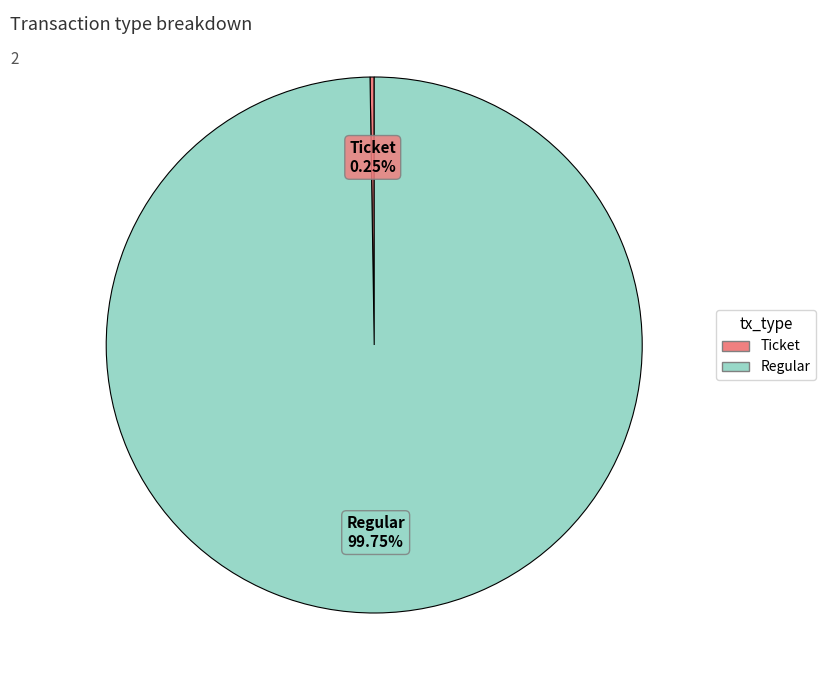

Which category accounts for the majority?

Regular